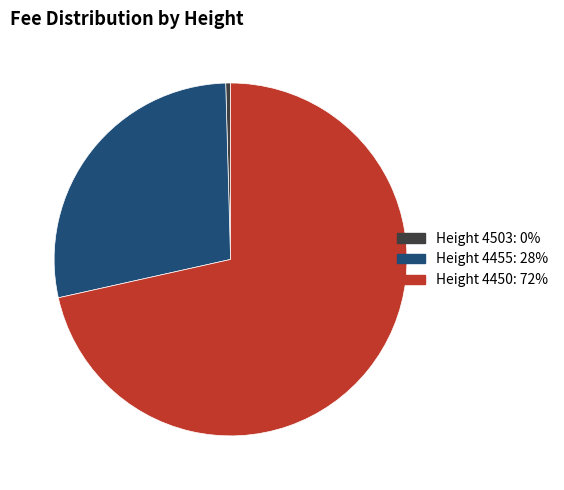

Is there any slice that represents more than half of the pie?

Yes